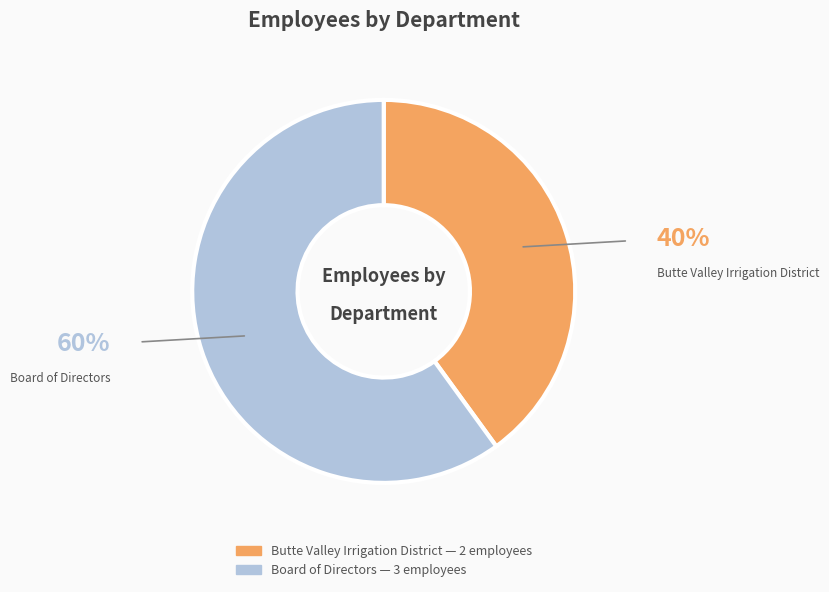

Count the number of slices in the pie.

2